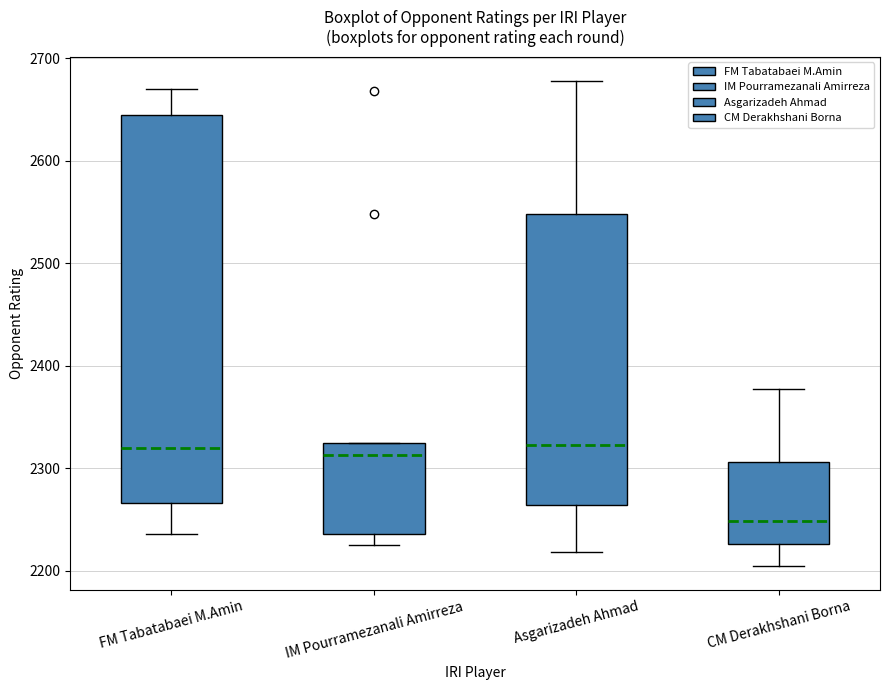

Reading left to right, read every box against the y-axis: the position of its median line, the range the box covers, and the ends of its whiskers. The values are not printed on the chart, so give them approximately, as read against the axis.

FM Tabatabaei M.Amin: median 2320, box 2270 to 2650, whiskers 2240 to 2670
IM Pourramezanali Amirreza: median 2310, box 2240 to 2330, whiskers 2230 to 2330
Asgarizadeh Ahmad: median 2320, box 2260 to 2550, whiskers 2220 to 2680
CM Derakhshani Borna: median 2250, box 2230 to 2310, whiskers 2210 to 2380